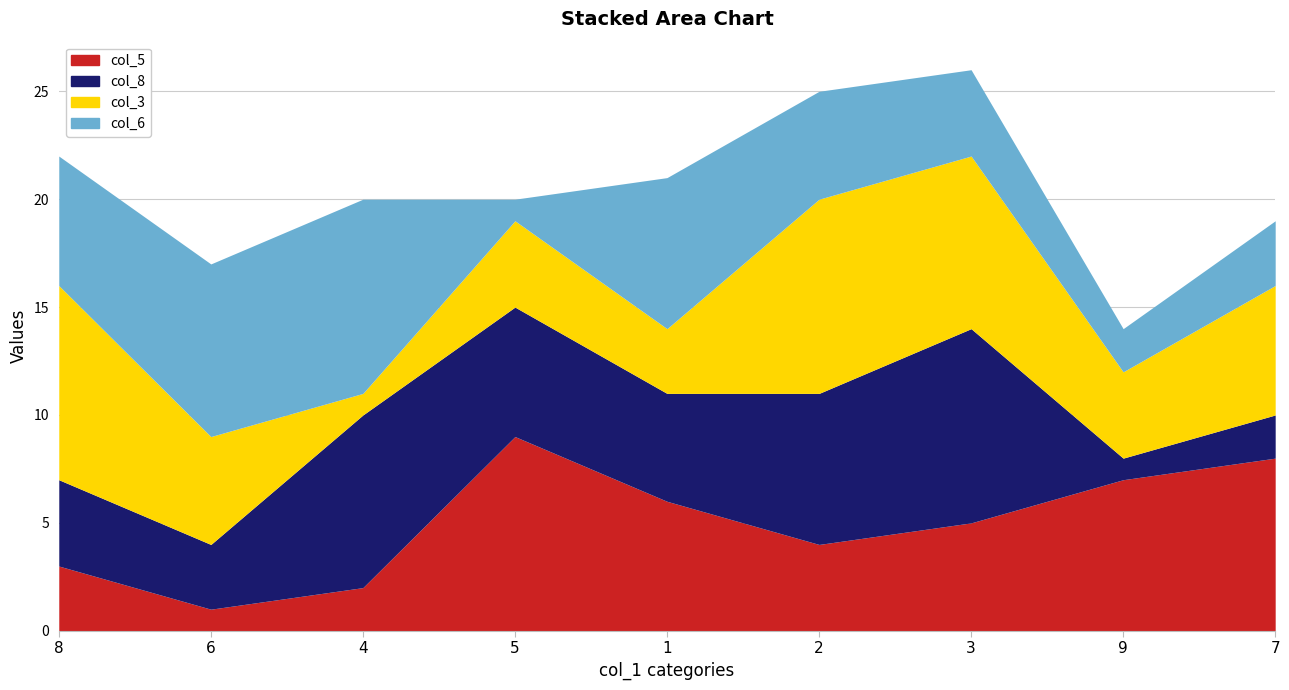

Is it true that col_3 equals 6 at 9?

False